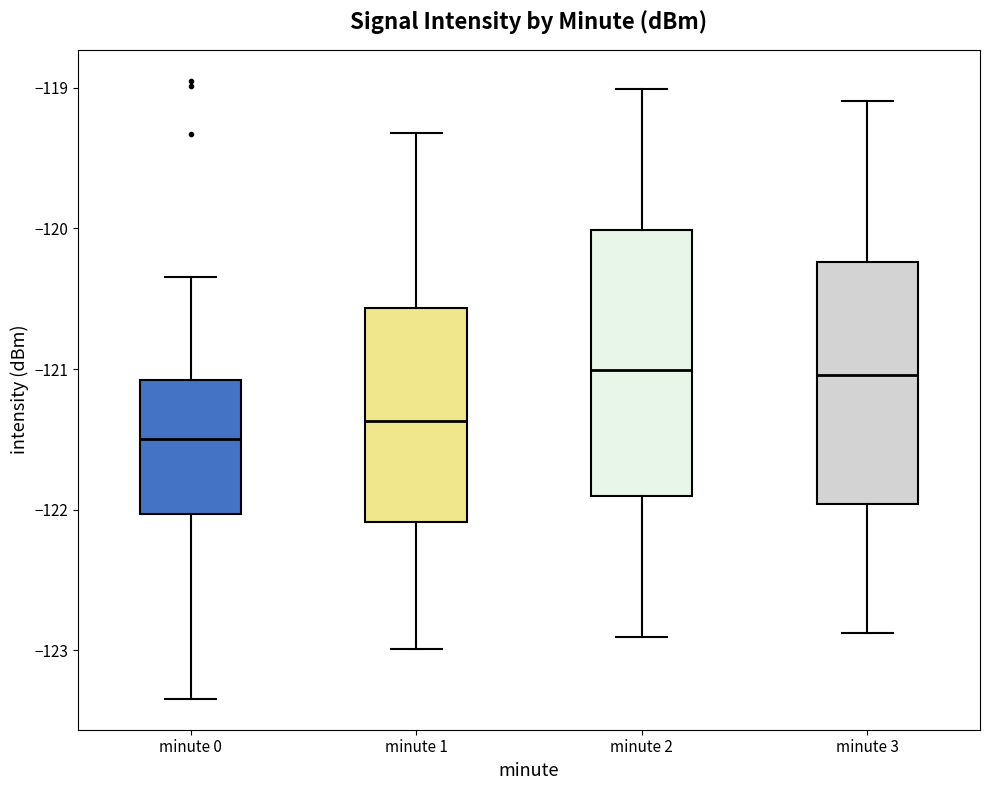

Where does the lower whisker of the box for minute 0 end on the y-axis? The values are not printed on the chart, so give them approximately, as read against the axis.

-123.3